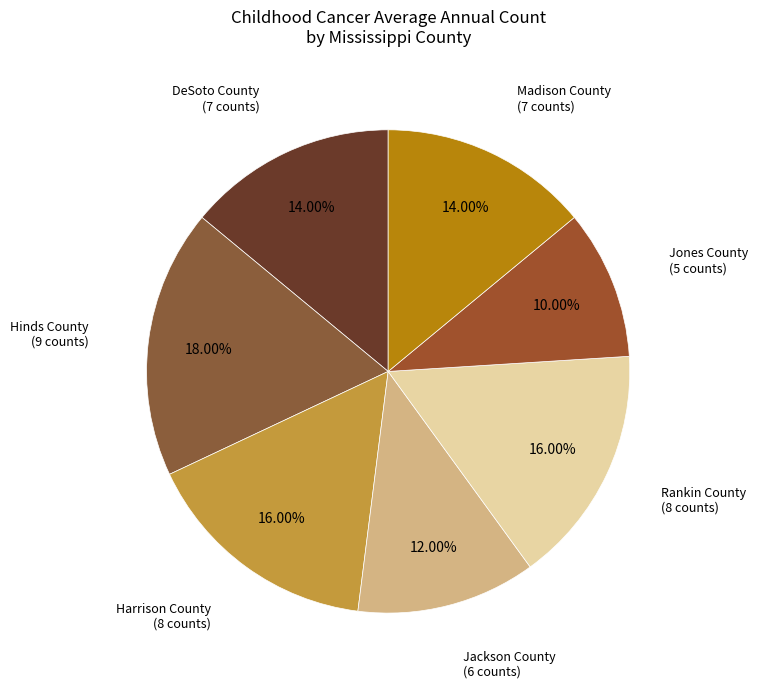

How many segments does this pie chart have?

7